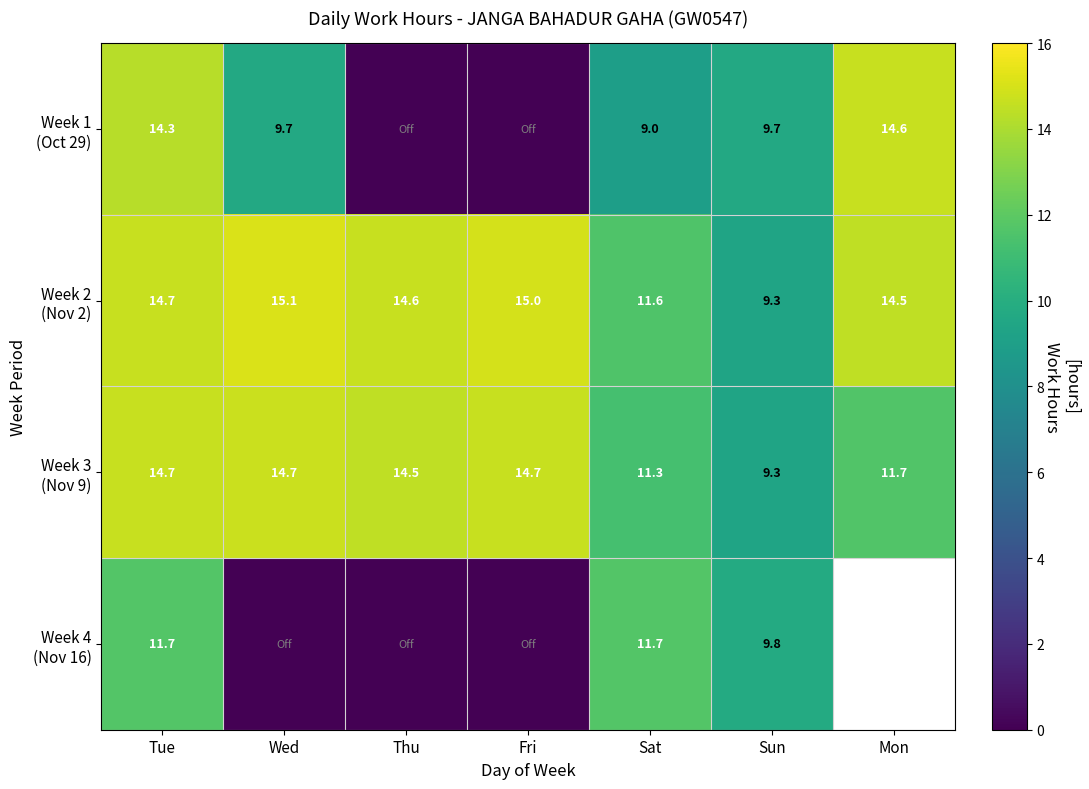

What is the spread (max minus min) of values at Sat?

2.7